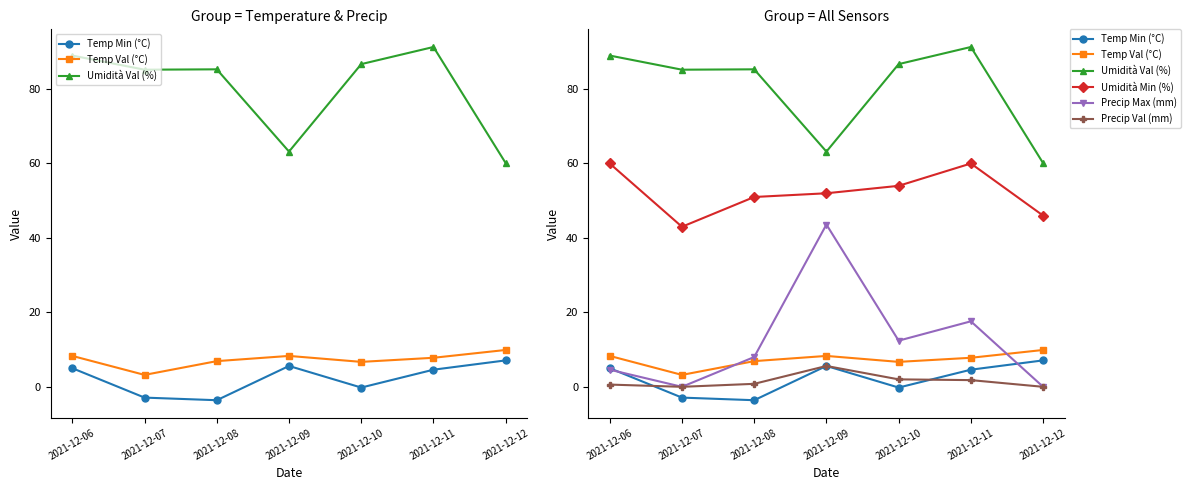

How many intersections are there between Precip Max (mm) and Temp Val (°C)?

2